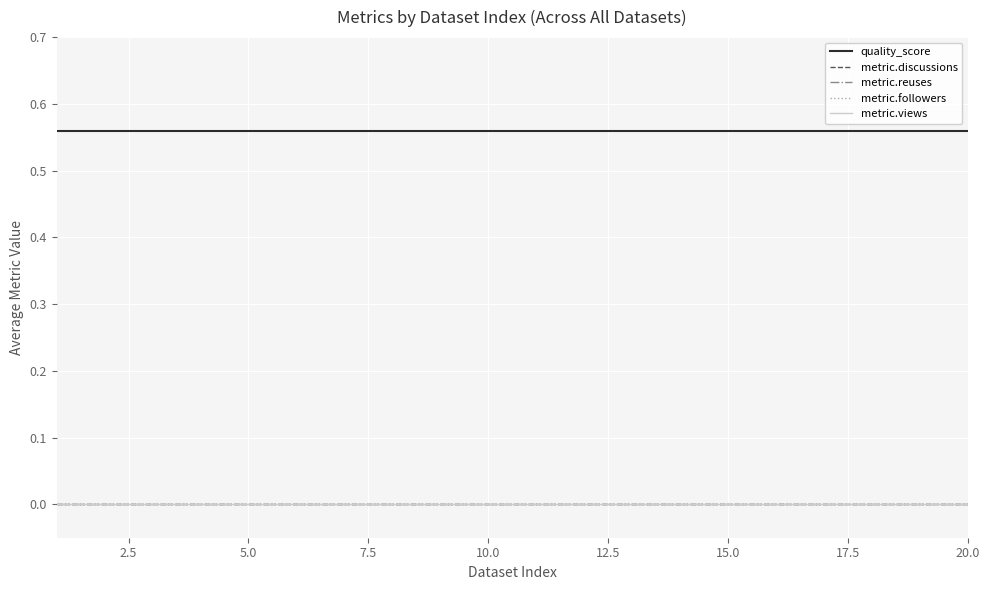

How many lines are shown in the chart?

5